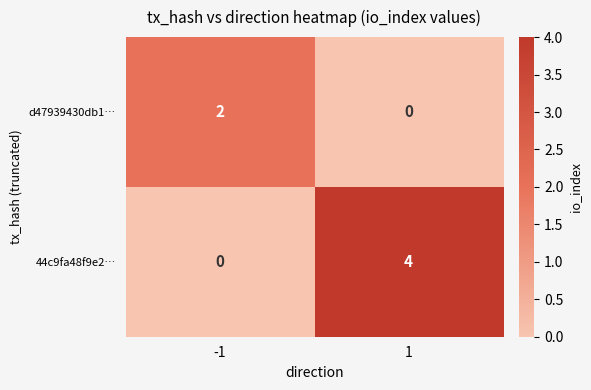

What is the sum of the 44c9fa48f9e2… values at -1 and 1?

4